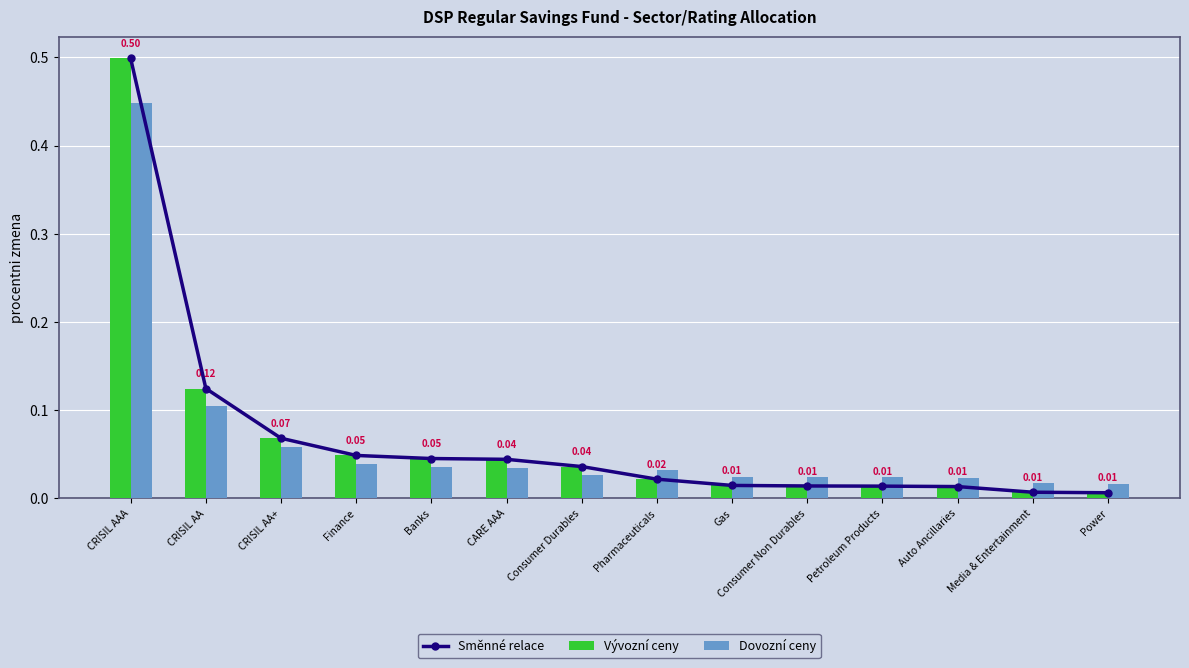

At which category is the sum across all series the highest?

CRISIL AAA